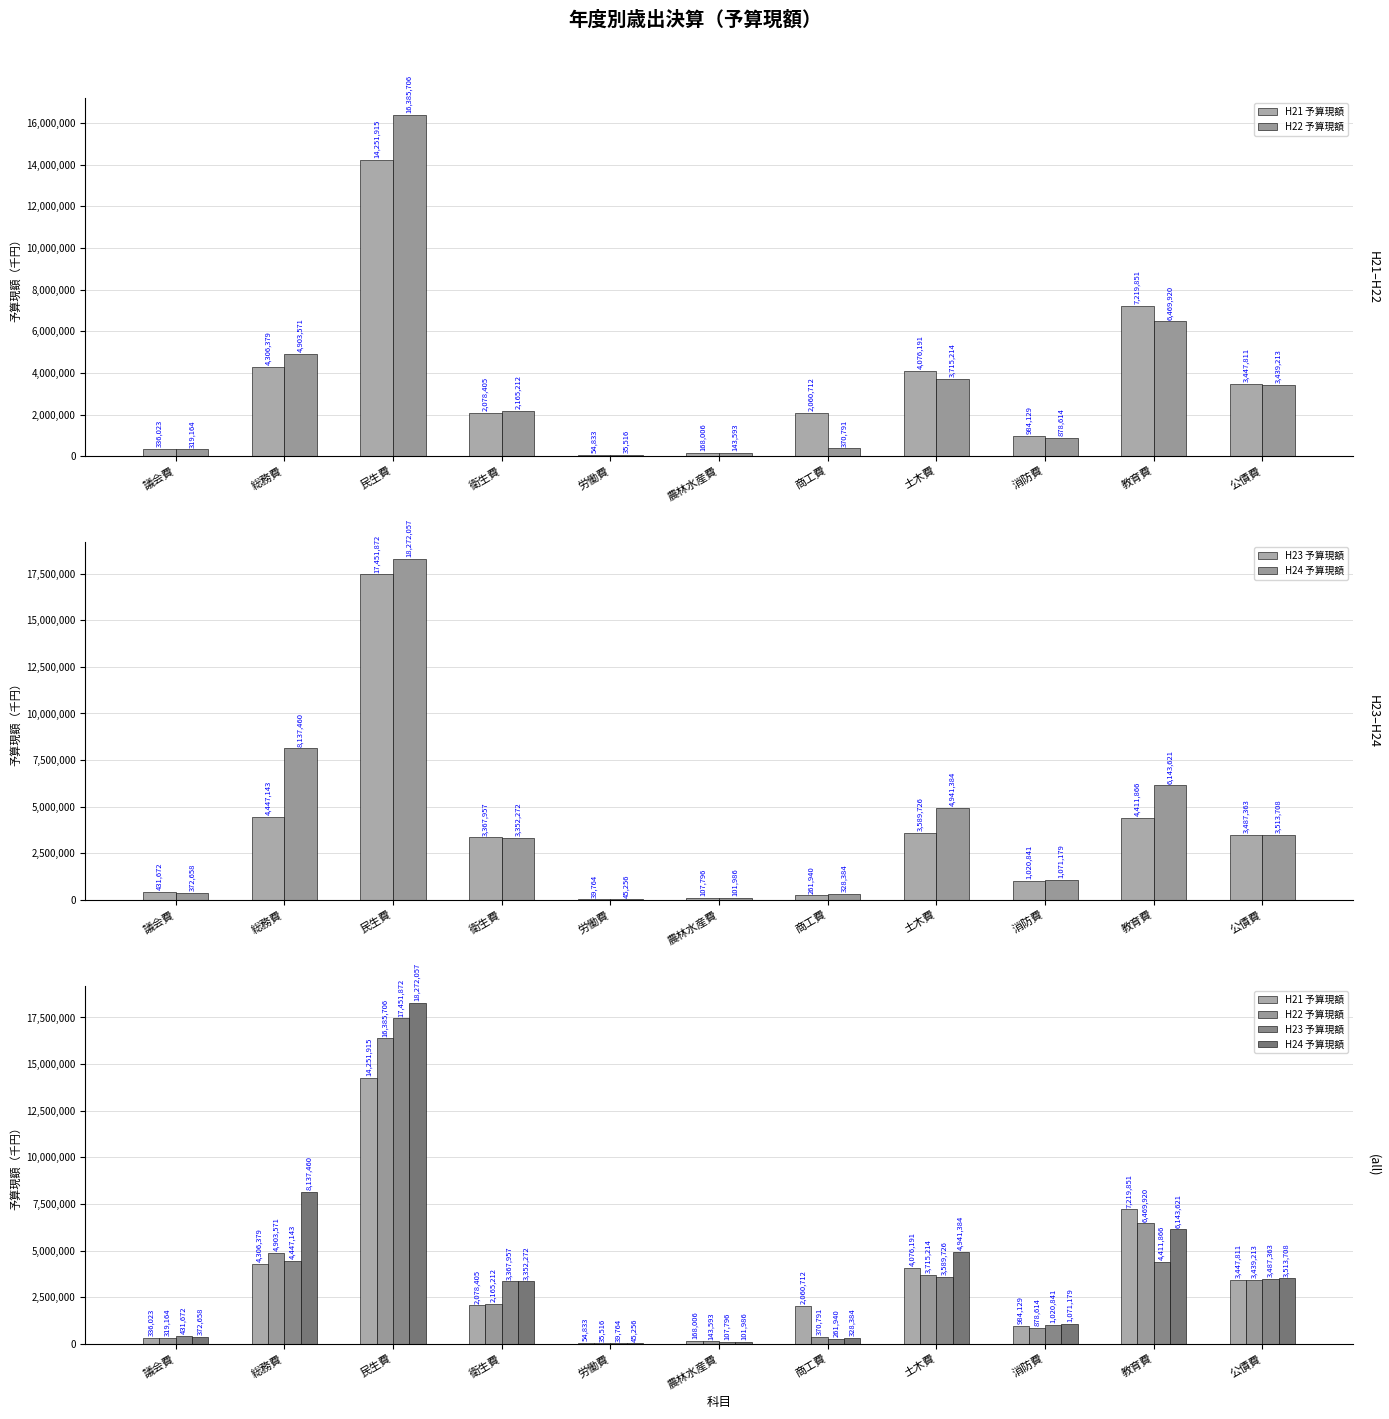

How many bars are there in each group?

4